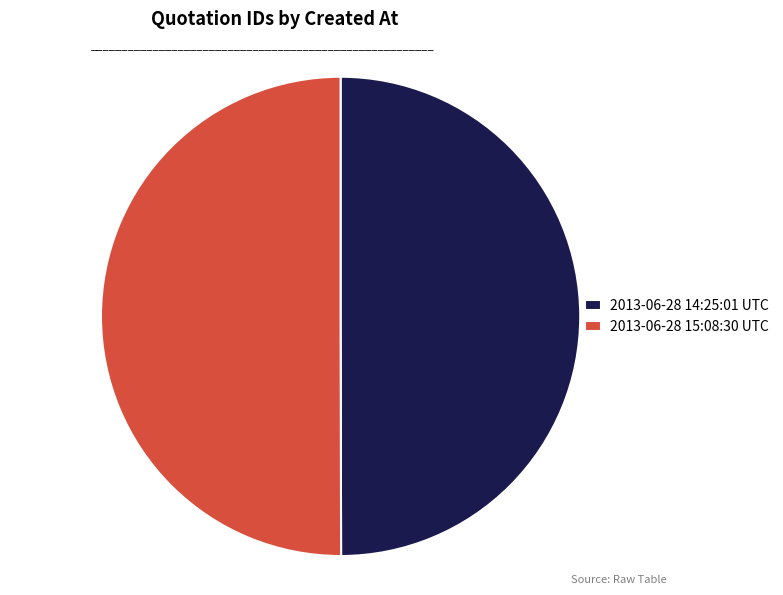

Combined, do 2013-06-28 14:25:01 UTC and 2013-06-28 15:08:30 UTC account for over 50%?

Yes